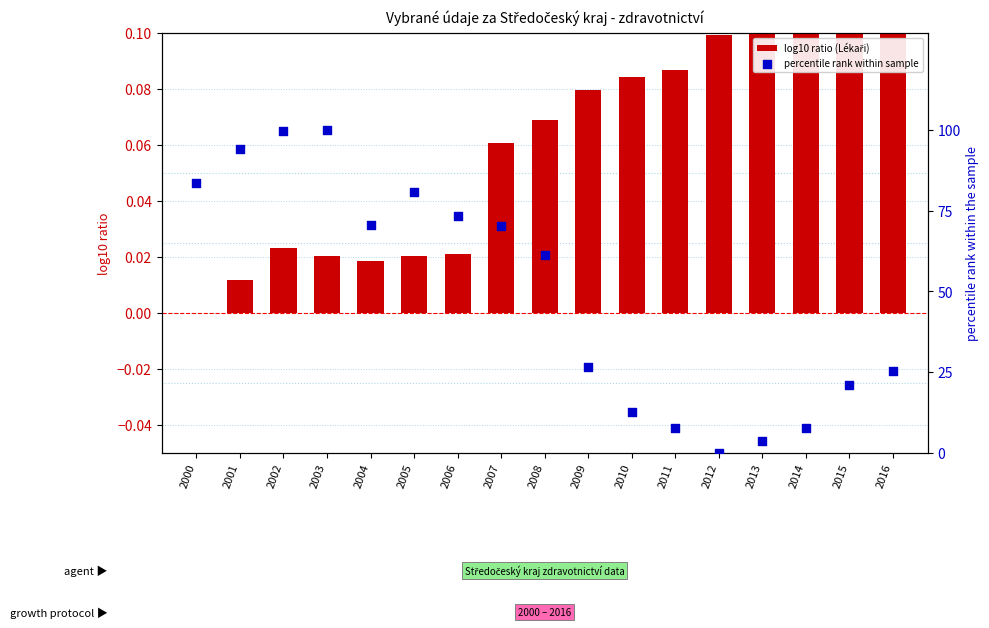

At how many categories does at least one series exceed 21?

11